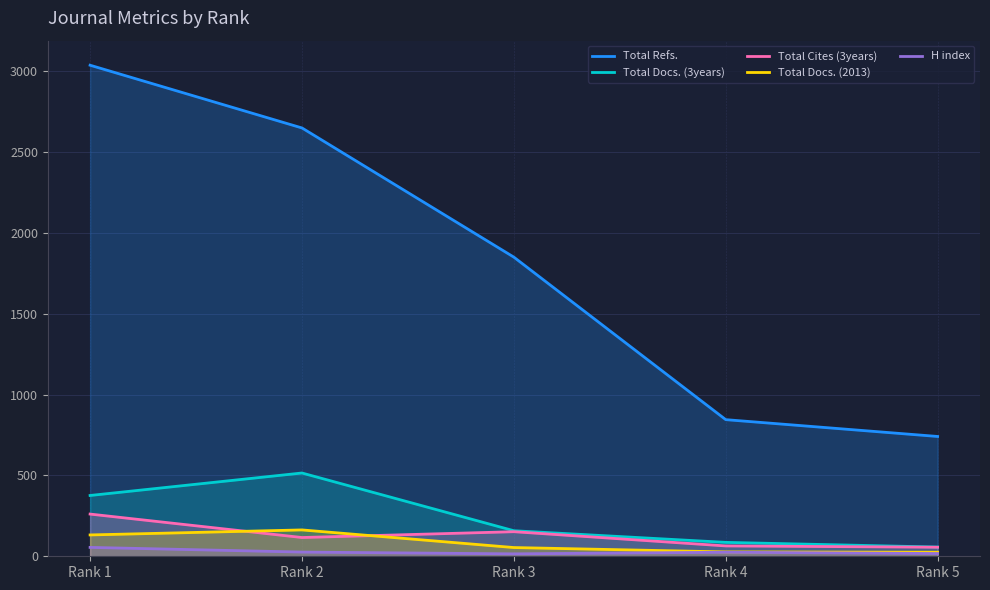

How many values in the Total Docs. (2013) series are below 54?

2